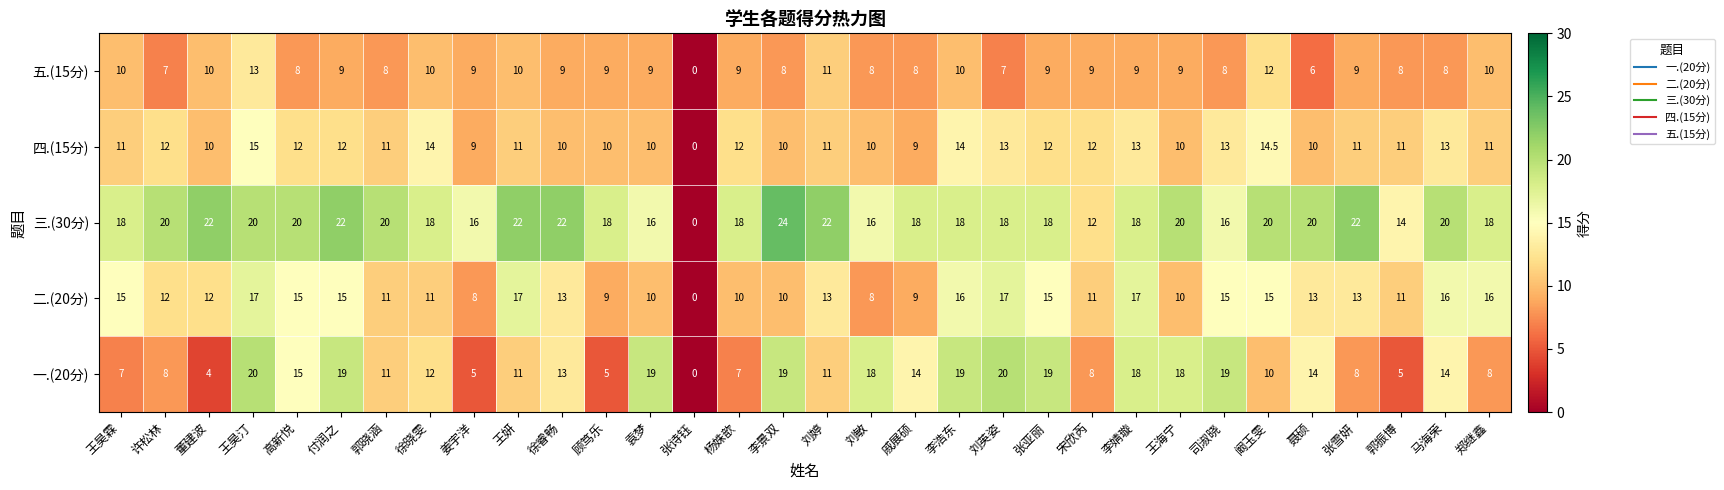

How many data points does each series have?

32